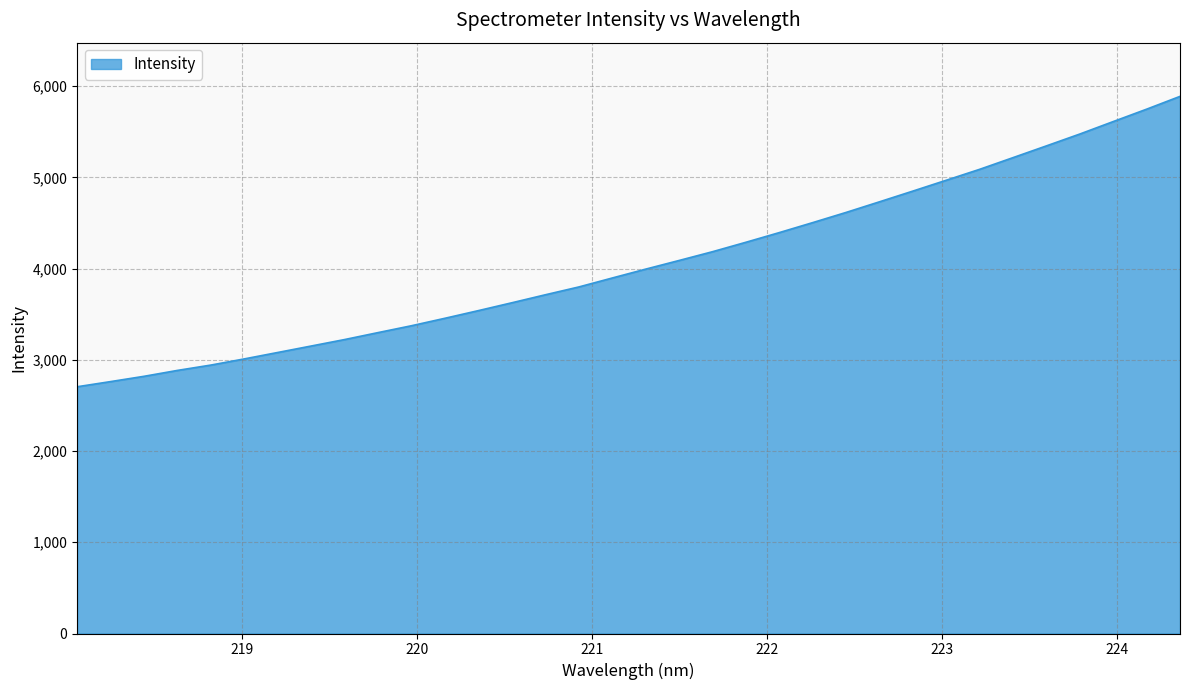

What is the greatest value displayed?

5887.4